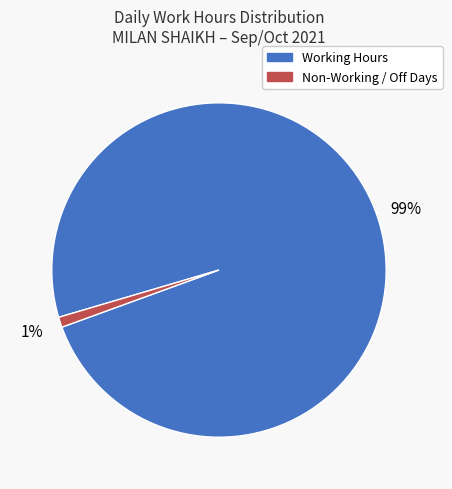

Is there a majority slice in this chart?

Yes